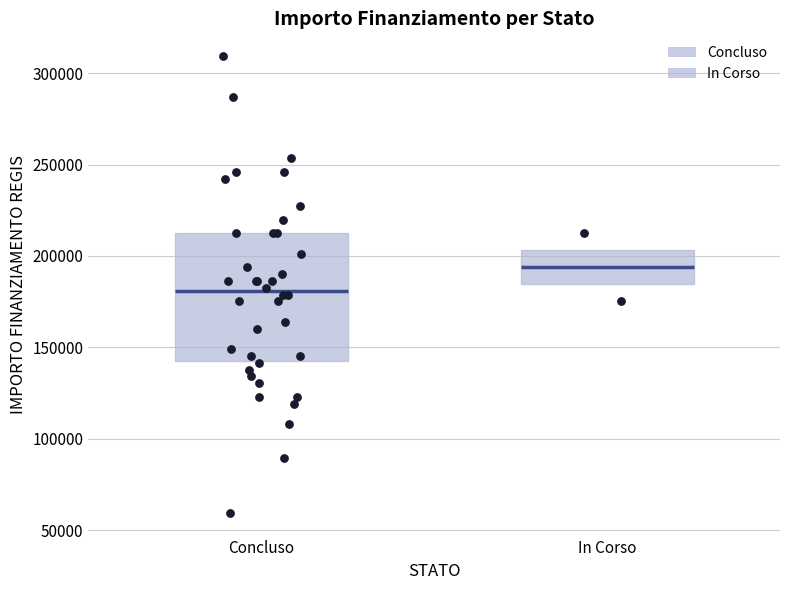

Where does the lower whisker of the box for Concluso end on the y-axis? The values are not printed on the chart, so give them approximately, as read against the axis.

60000